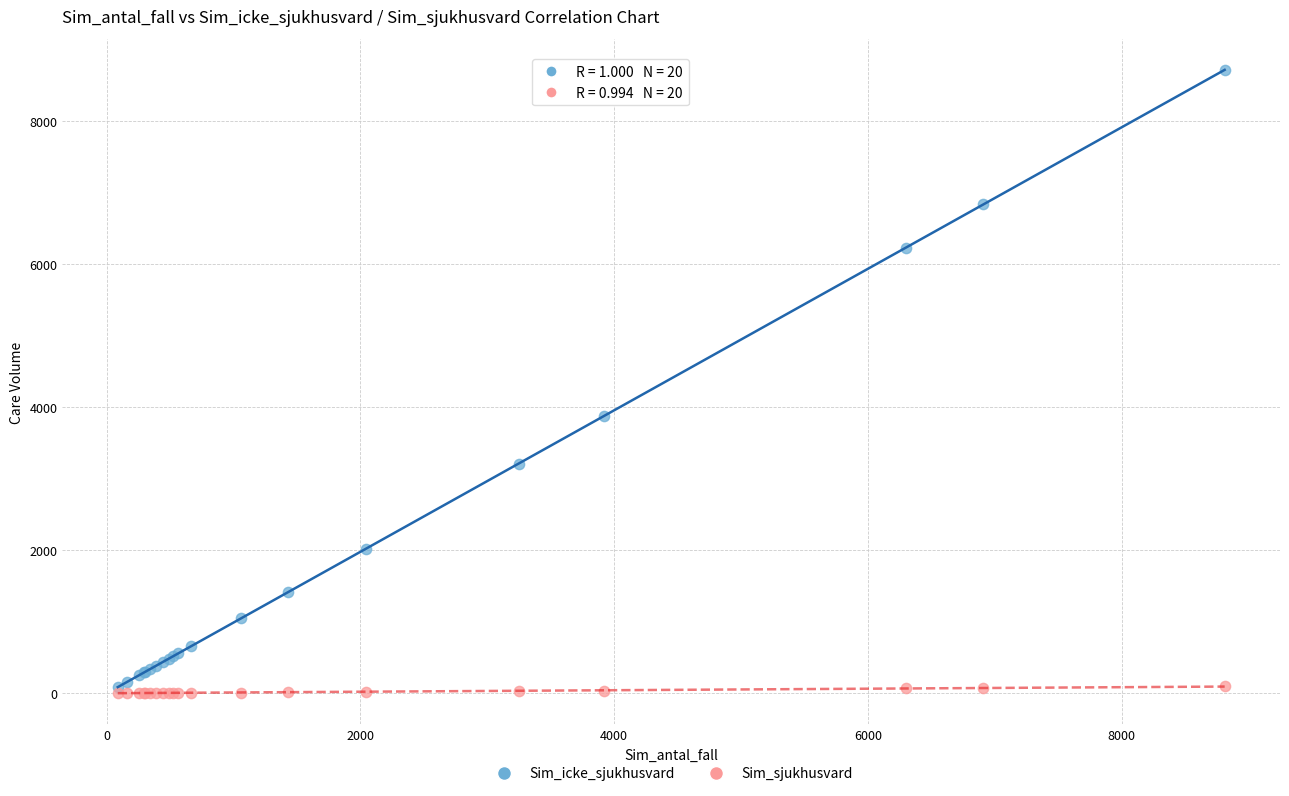

Across all series, what Y value is closest to 4358?

3881.3